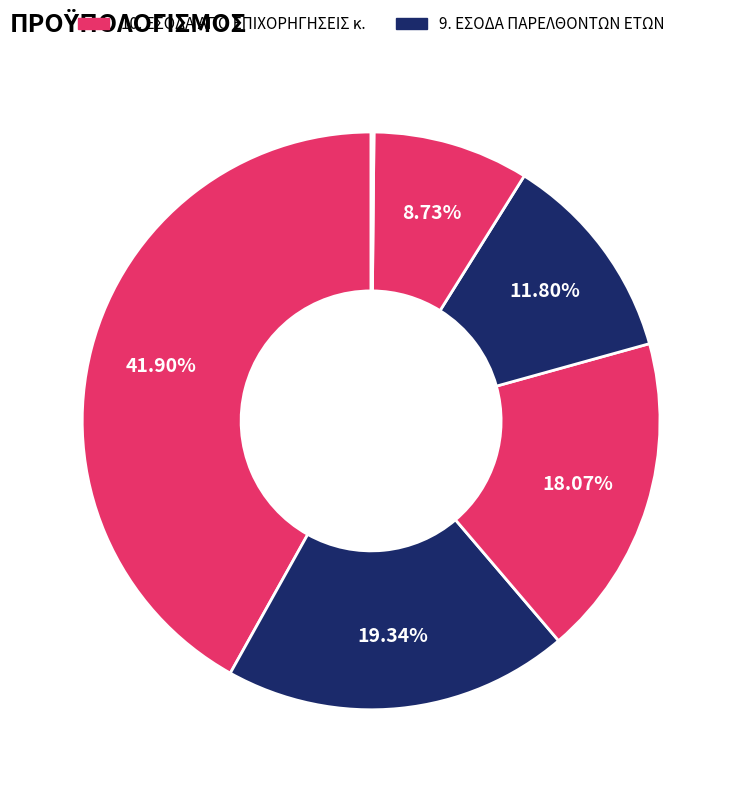

What is the largest slice in the pie chart?

10. ΕΣΟΔΑ ΑΠΟ ΕΠΙΧΟΡΗΓΗΣΕΙΣ κ.λ.π ΓΙΑ ΕΠΕΝΔΥΣΕΙΣ